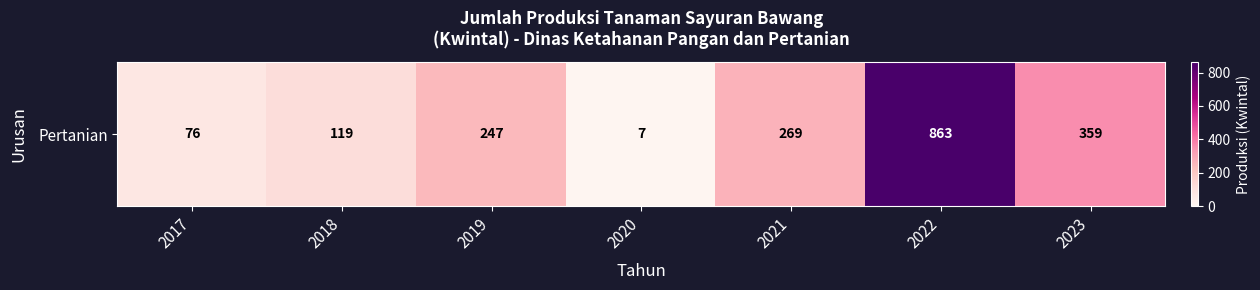

What is the ratio of the value at 2021 to the value at 2022?

0.3